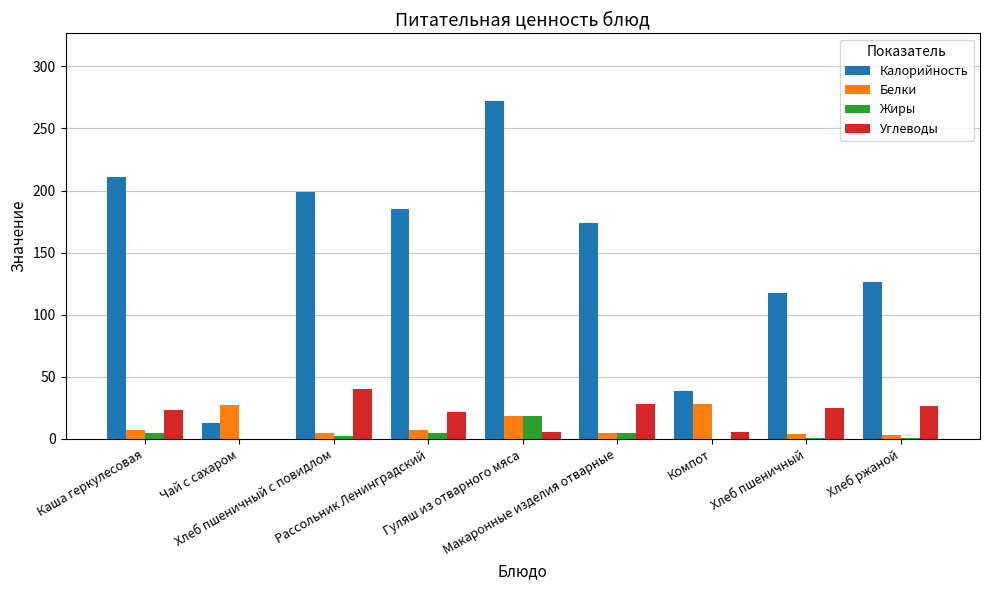

What is the sum of all Углеводы values?

176.5